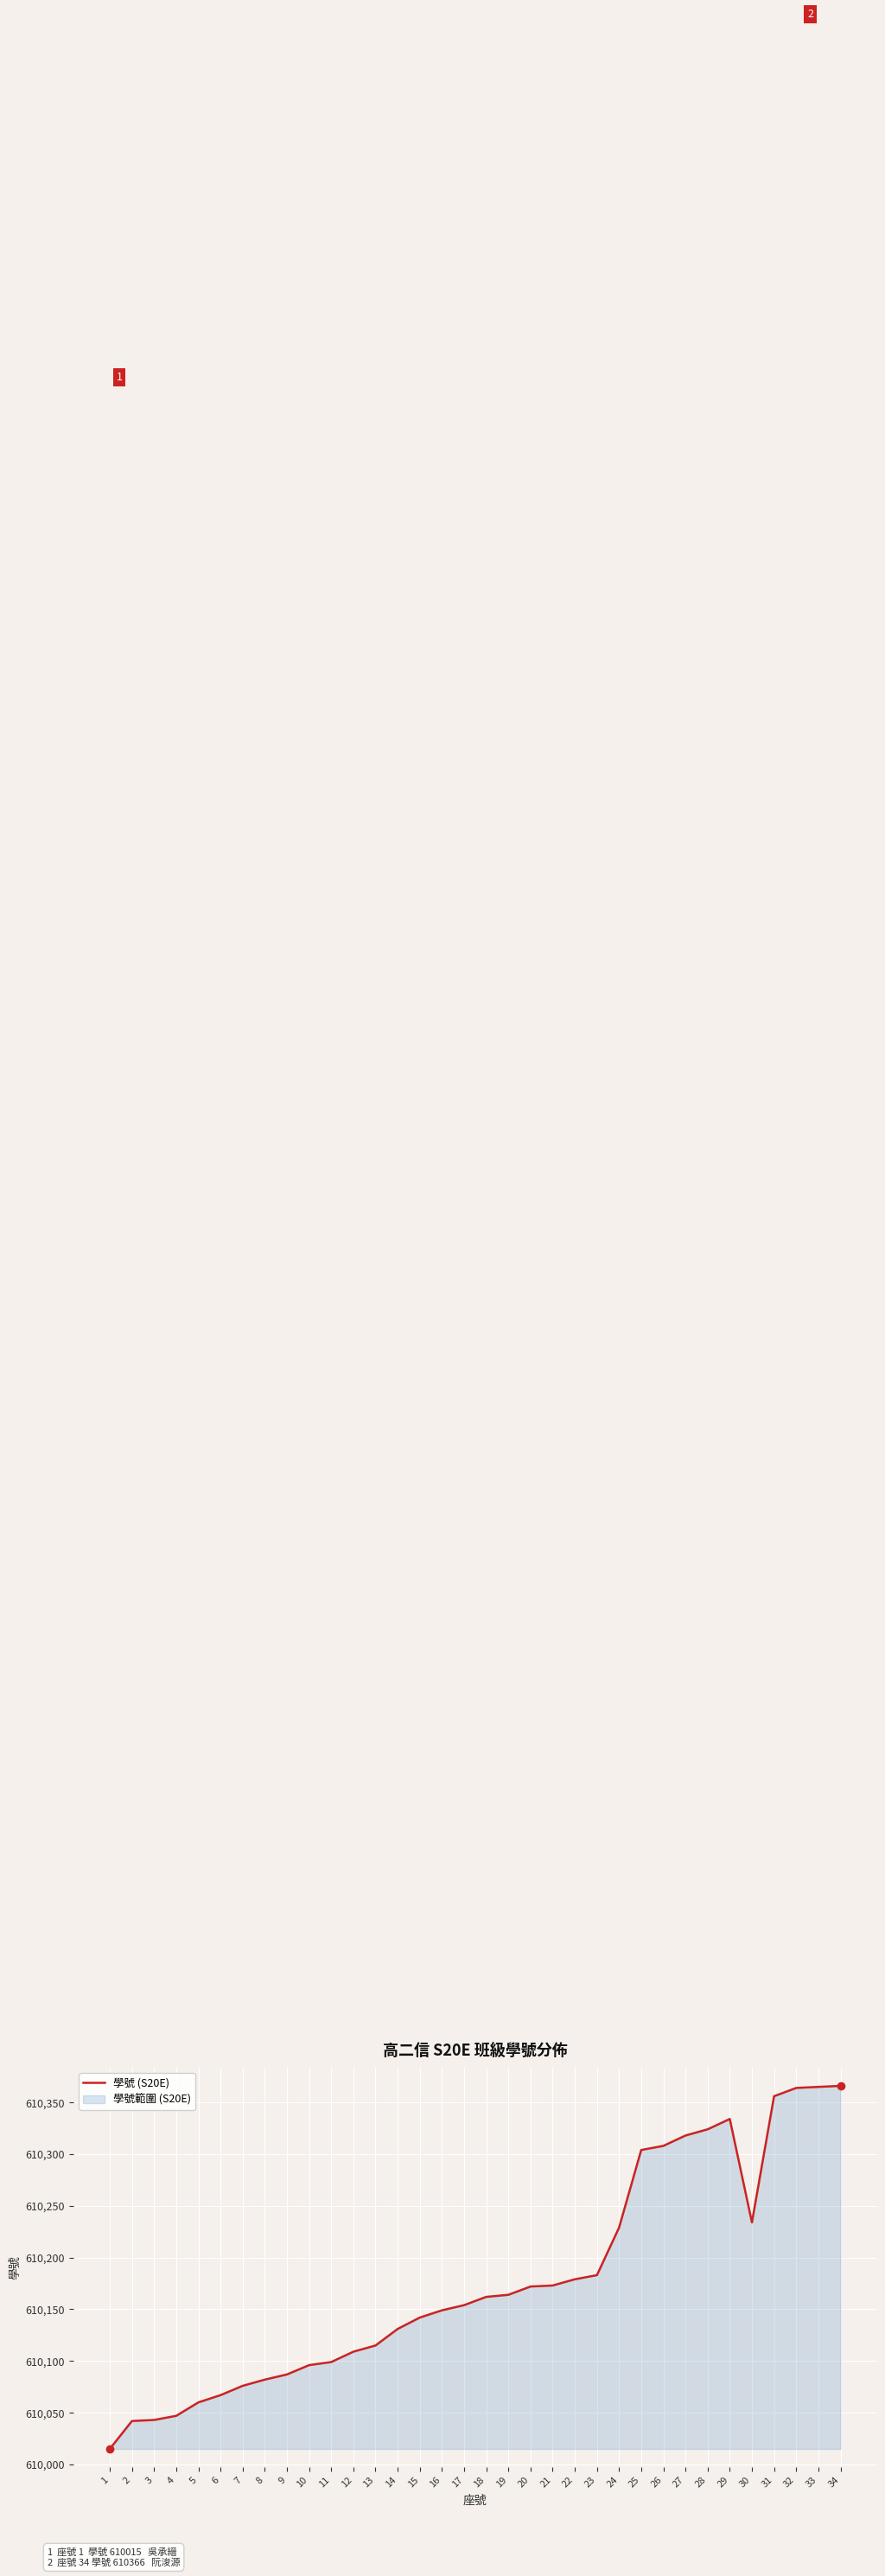

How many data points are less than 610162?

17